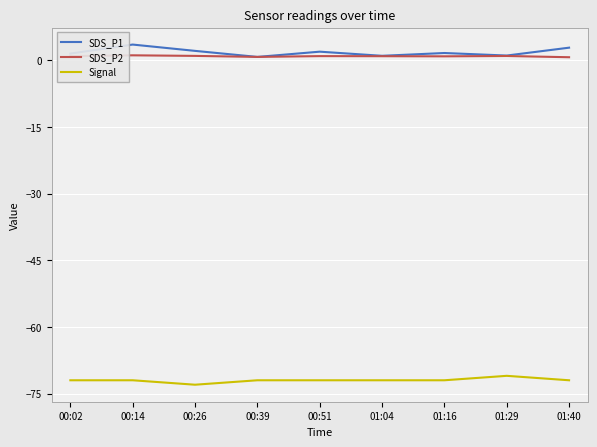

True or false: SDS_P2 and Signal intersect in this chart.

False